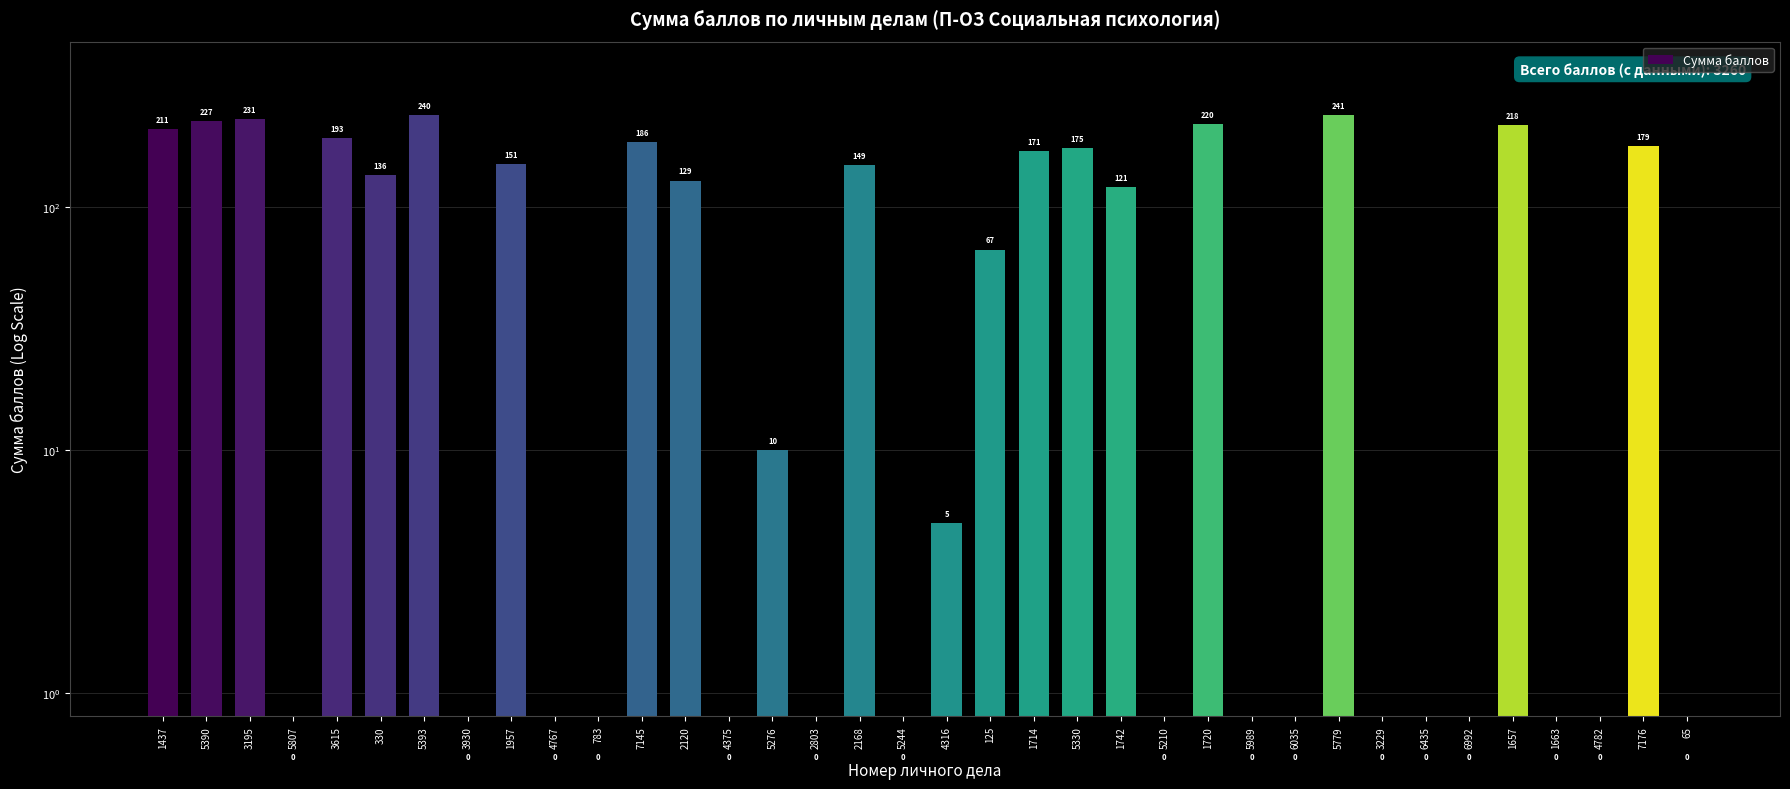

How many data points are less than 67?

18